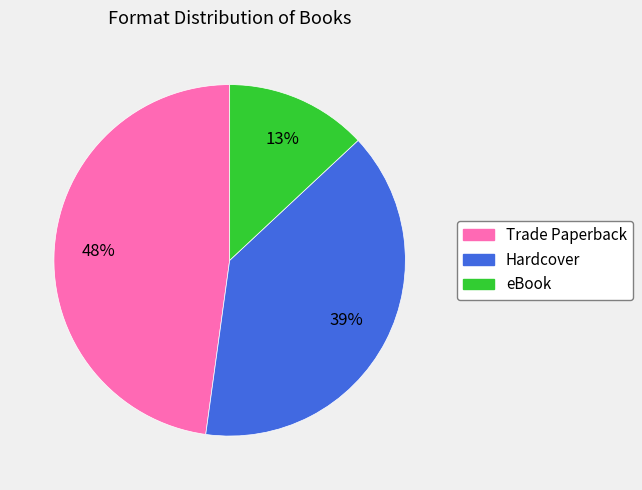

What percentage is the Trade Paperback slice, to the nearest percent?

48%